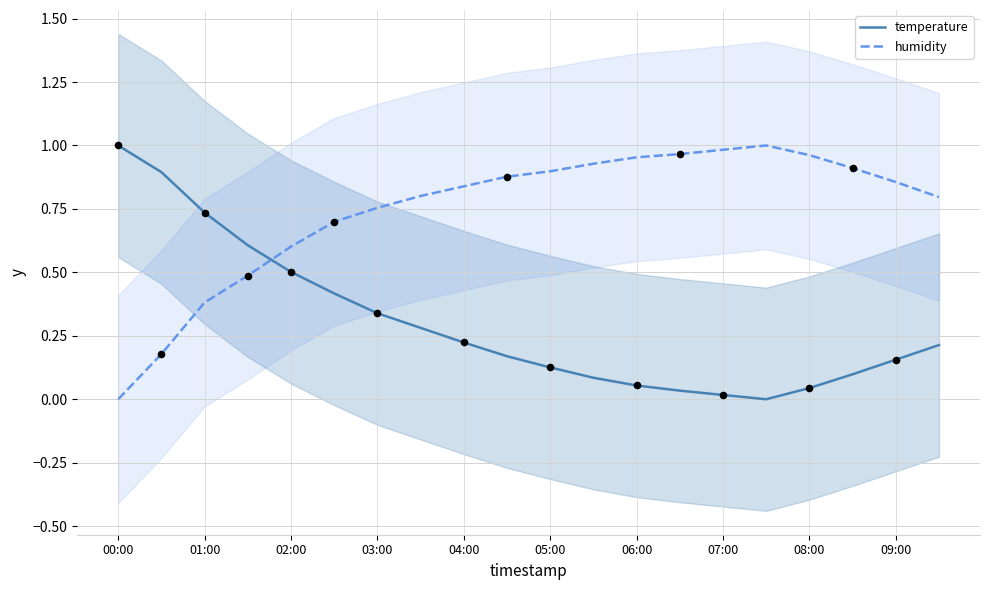

True or false: temperature and humidity cross at least once.

True